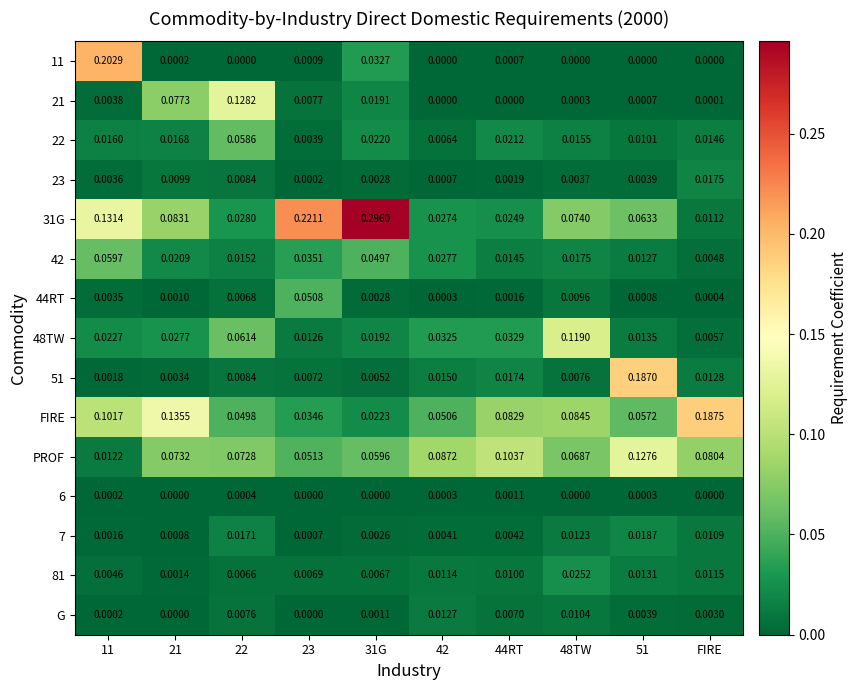

Where is 31G nearest to the value 0?

FIRE